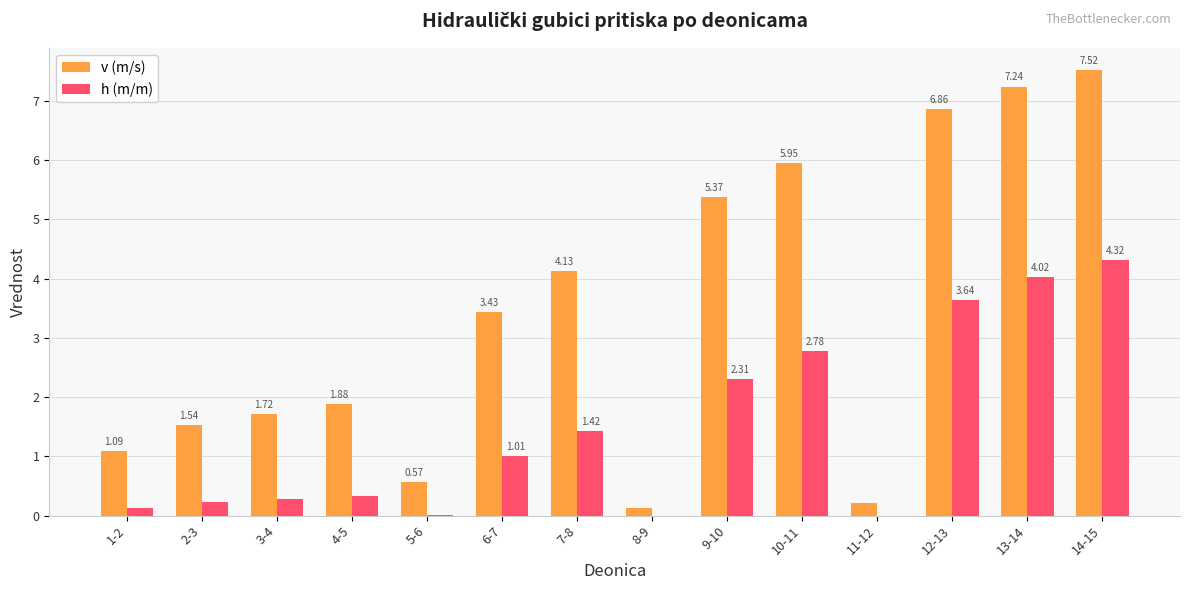

What is the difference between the h (m/m) values at 6-7 and 4-5?

0.7